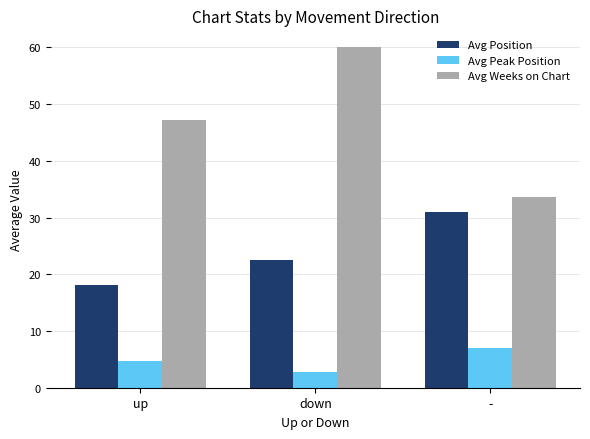

What is the label of the 3rd bar from the left?

-